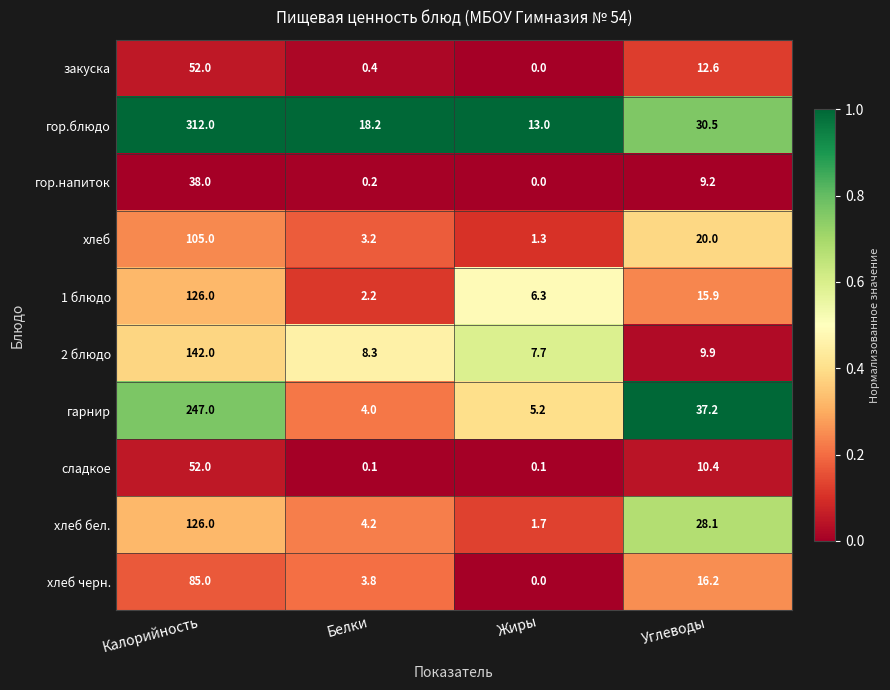

True or false: 2 блюдо has a value of 14.8 at Белки.

False